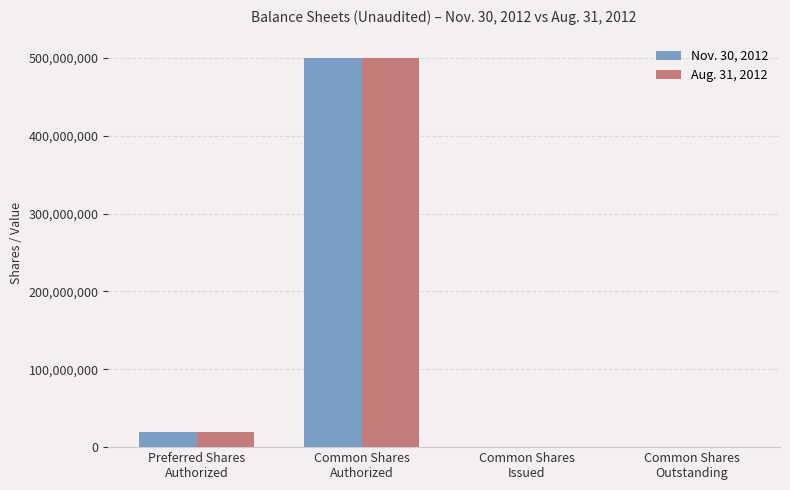

What is the sum of all Nov. 30, 2012 values?

520539674